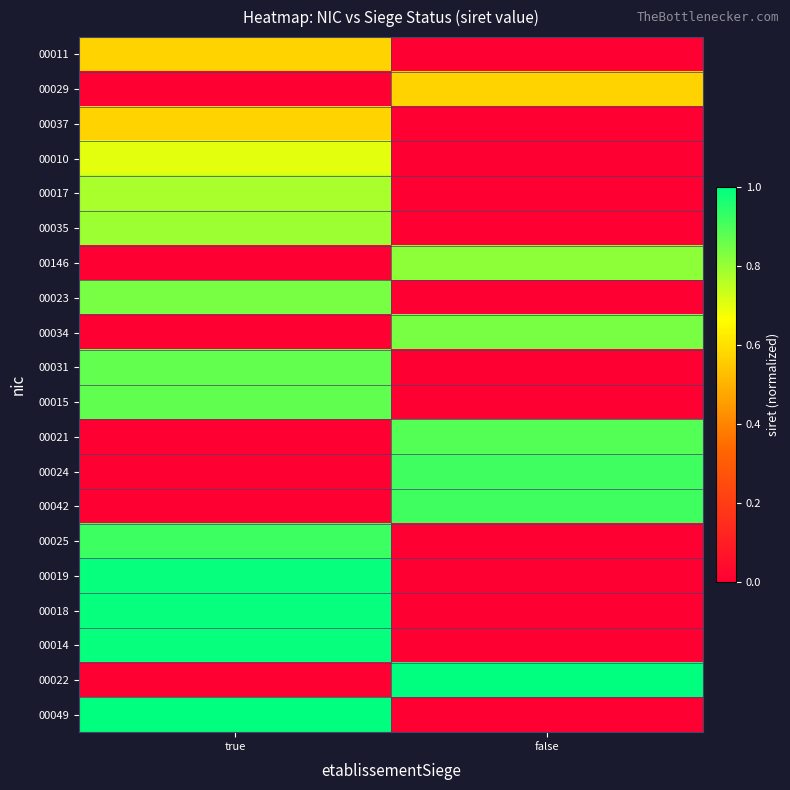

Reading left to right, extract all data points from this chart.

00011: true=0.6	false=0.0
00029: true=0.0	false=0.6
00037: true=0.6	false=0.0
00010: true=0.7	false=0.0
00017: true=0.8	false=0.0
00035: true=0.8	false=0.0
00146: true=0.0	false=0.8
00023: true=0.8	false=0.0
00034: true=0.0	false=0.8
00031: true=0.9	false=0.0
00015: true=0.9	false=0.0
00021: true=0.0	false=0.9
00024: true=0.0	false=0.9
00042: true=0.0	false=0.9
00025: true=0.9	false=0.0
00019: true=1.0	false=0.0
00018: true=1.0	false=0.0
00014: true=1.0	false=0.0
00022: true=0.0	false=1.0
00049: true=1.0	false=0.0